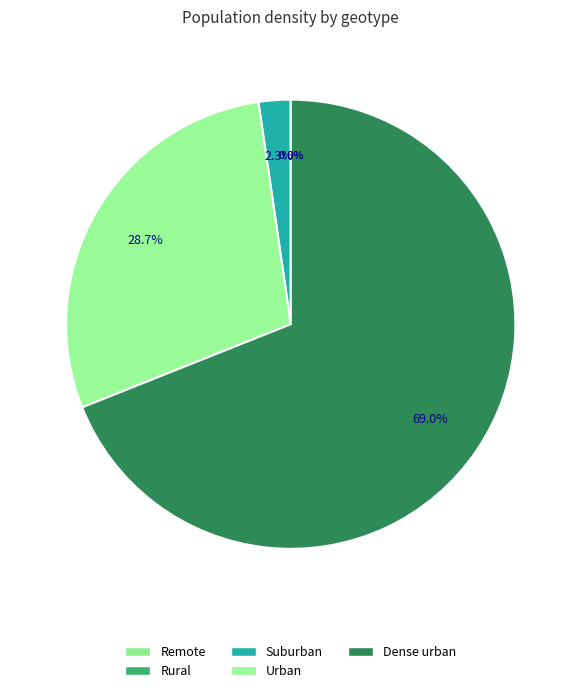

What percentage is the Suburban slice, to the nearest percent?

2%